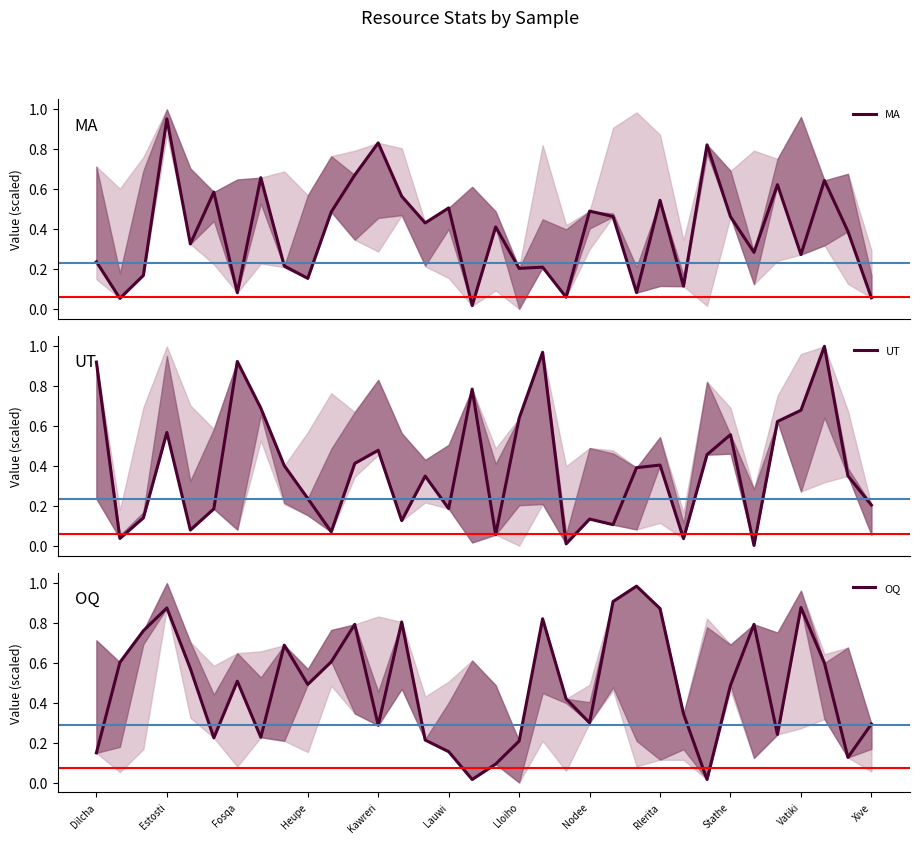

What is the spread (max minus min) of values at 14?

0.2